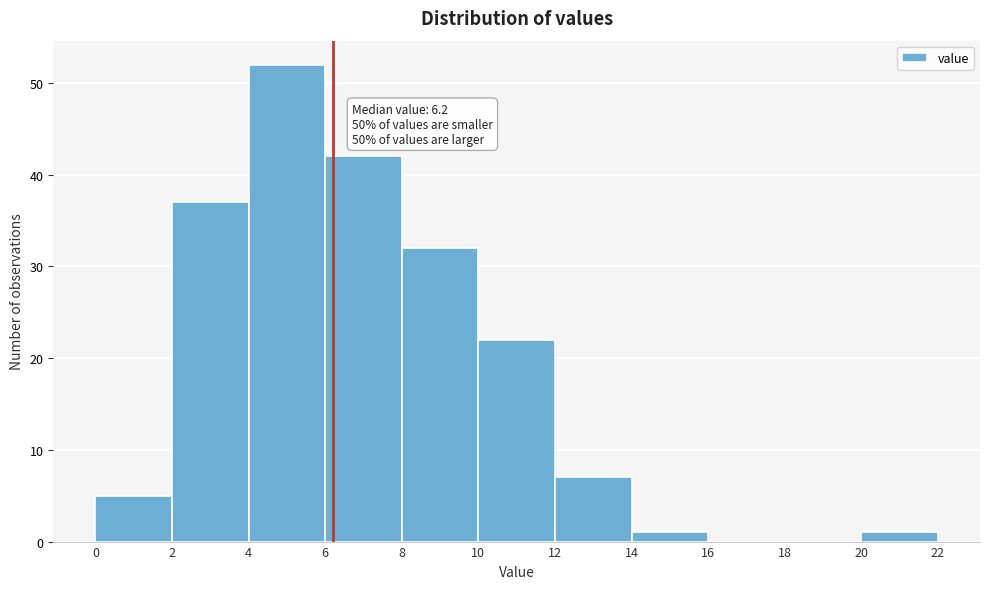

Over which range of the x-axis is the bar tallest?

4 to 6